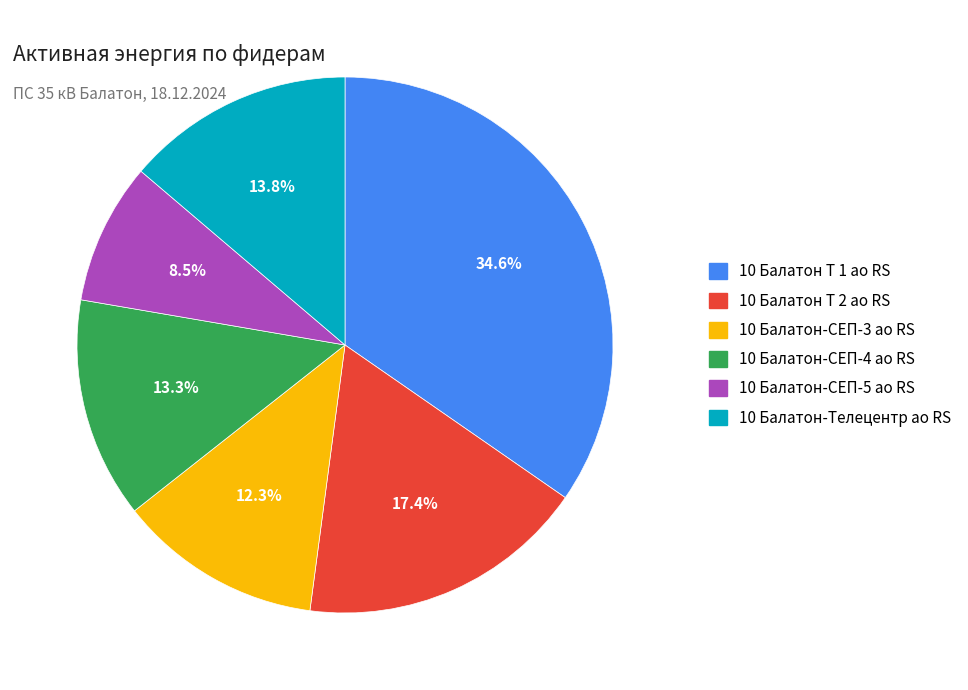

Count the number of slices in the pie.

6